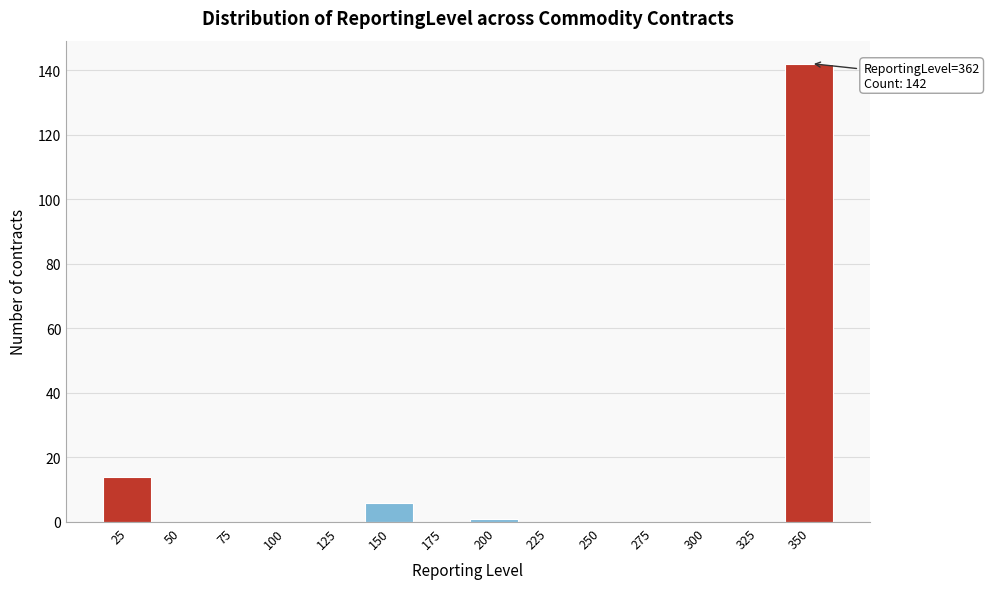

Reading left to right, extract all data points from this chart.

25=14	50=0	75=0	100=0	125=0	150=6	175=0	200=1	225=0	250=0	275=0	300=0	325=0	350=142